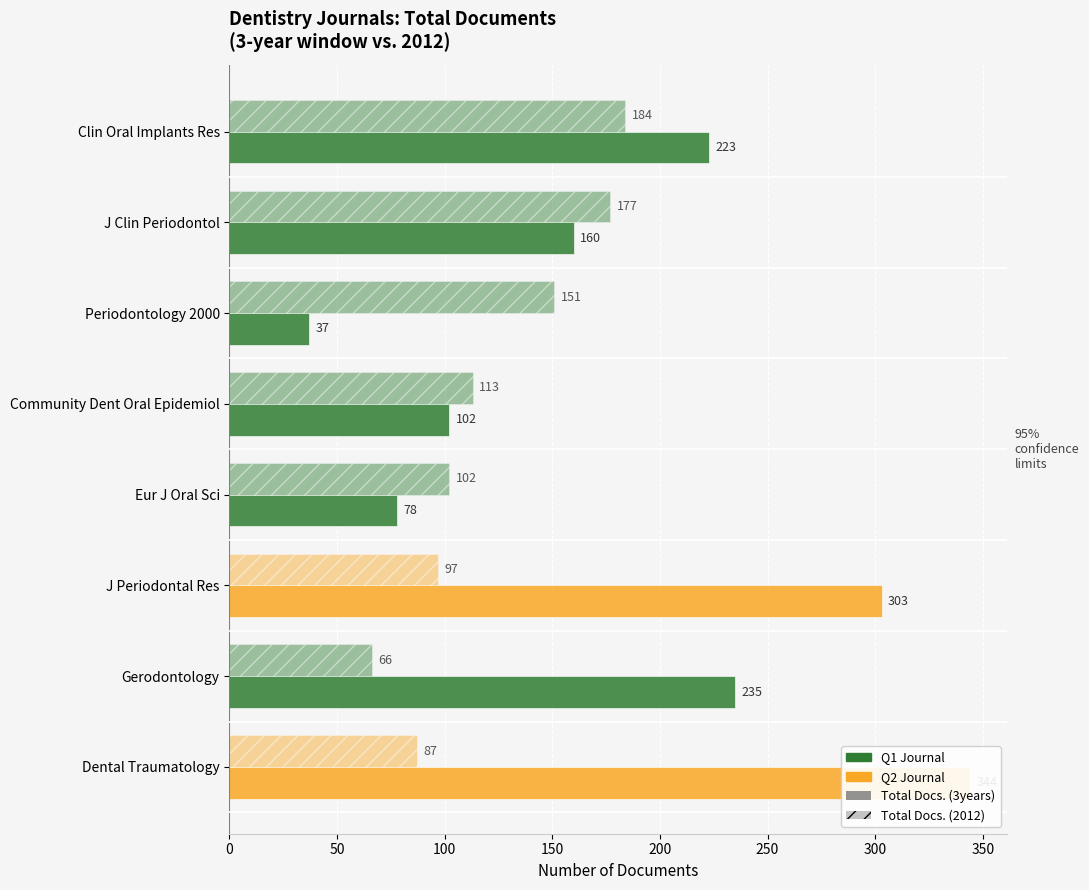

What is the difference between the maximum and minimum values in the Total Docs. (3years) series?

307